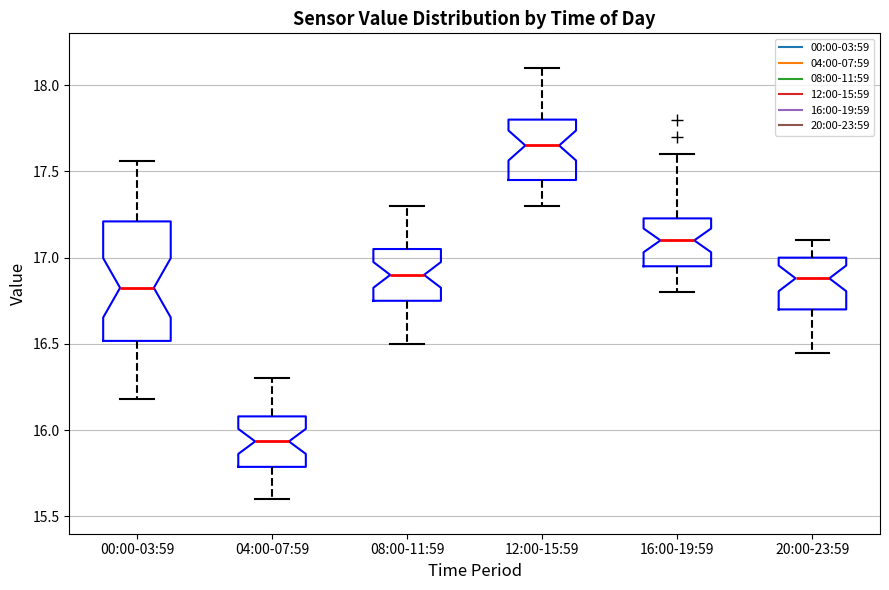

Which box's median line is the lowest?

04:00-07:59